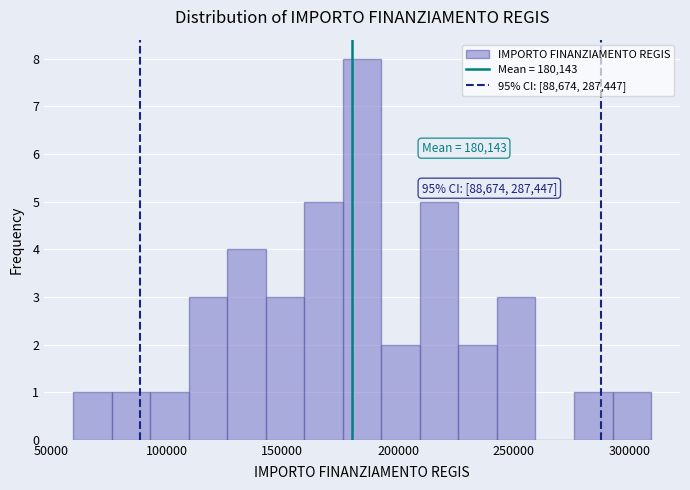

Around what value on the x-axis is the tallest bar? Give the approximate position of its centre, as read against the axis.

185000